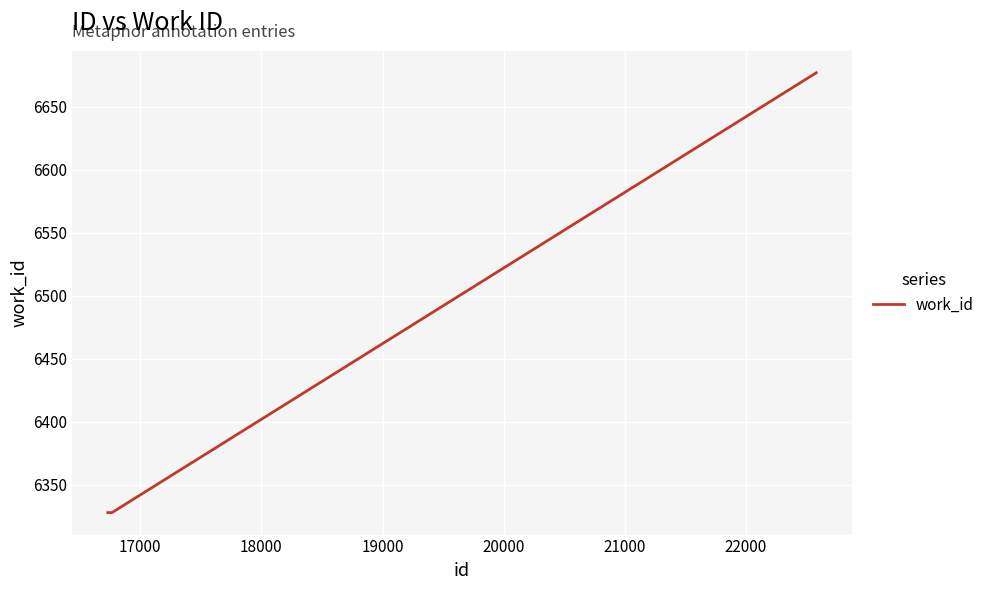

What is the sum of all values?

19333